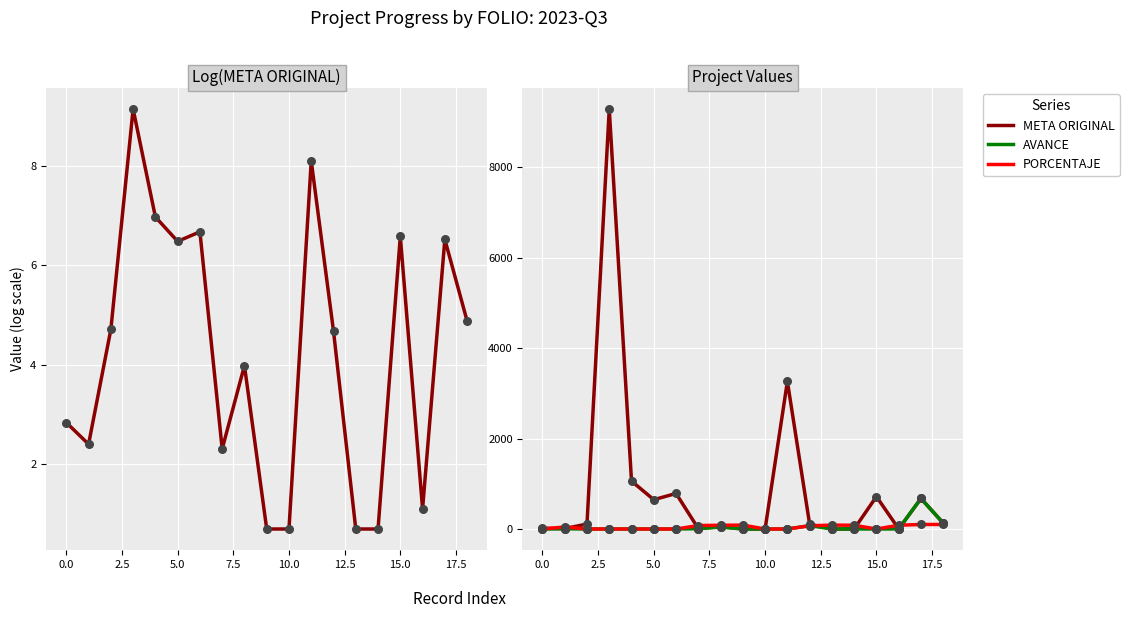

Is the value of AVANCE at 14 greater than the value of PORCENTAJE at 15.0?

No